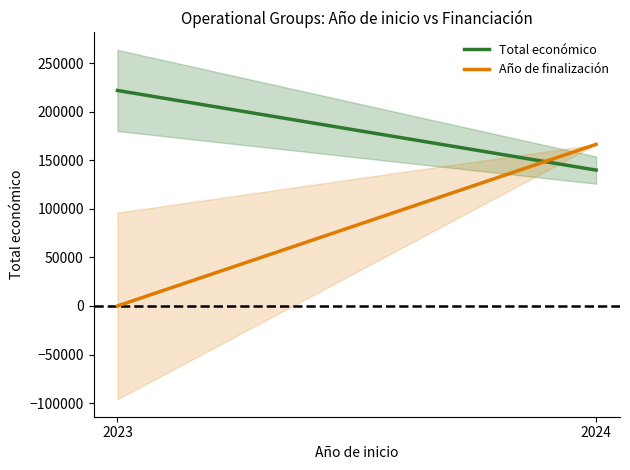

What is the sum of the Año de finalización values at 2023 and 2024?

166320.4